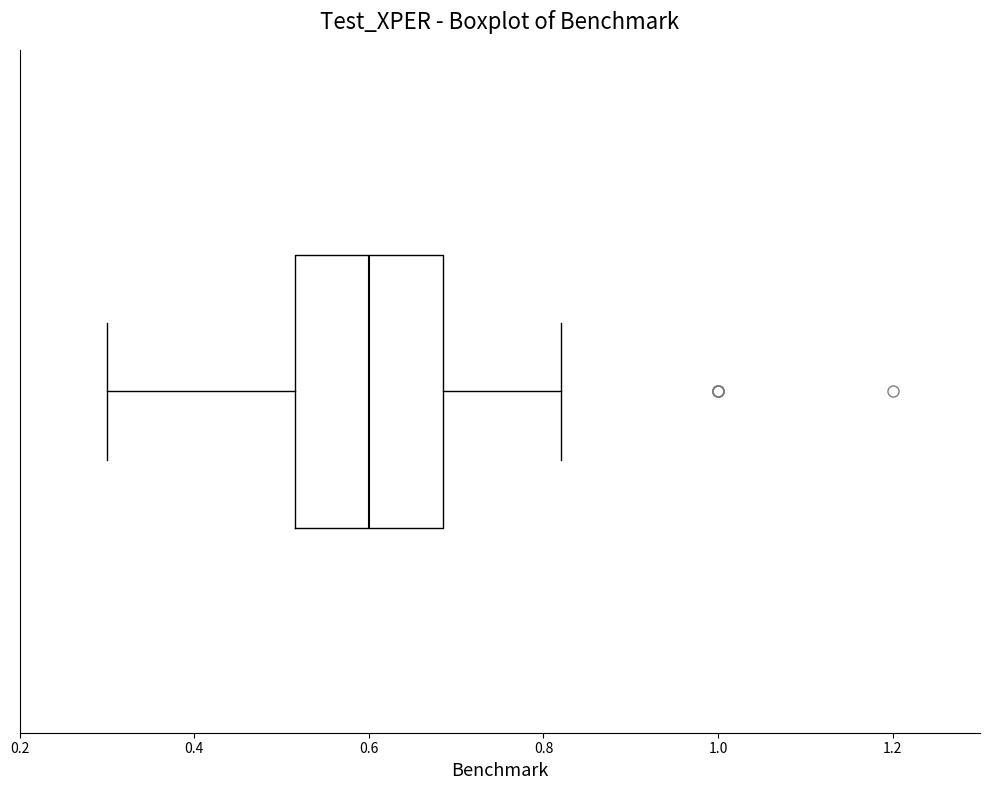

Where does the median line of the box sit on the x-axis? The values are not printed on the chart, so give them approximately, as read against the axis.

0.60